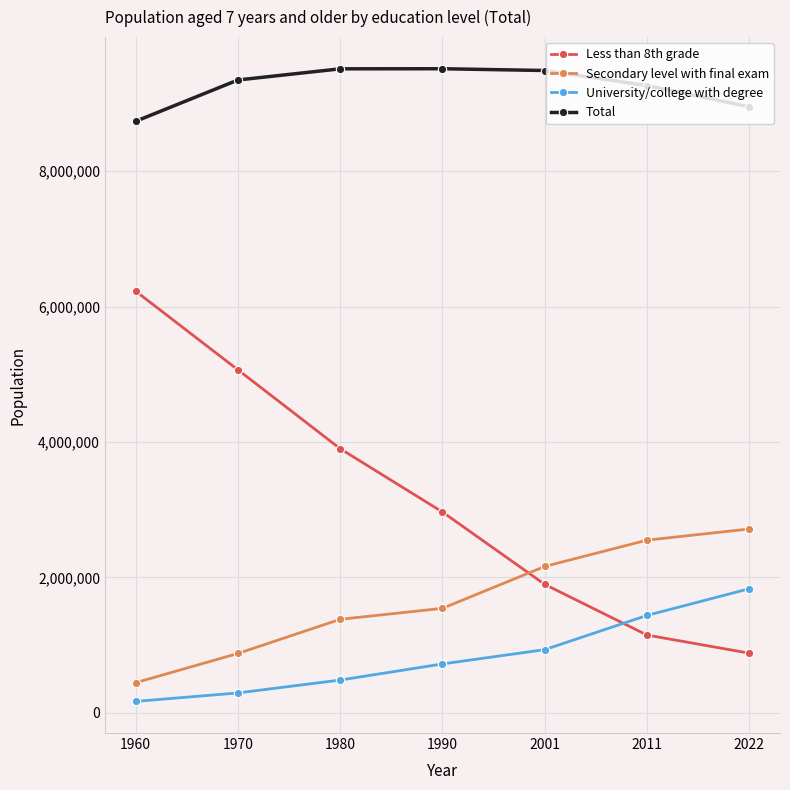

Between 1980 and 2022, which series saw the biggest shift?

Less than 8th grade